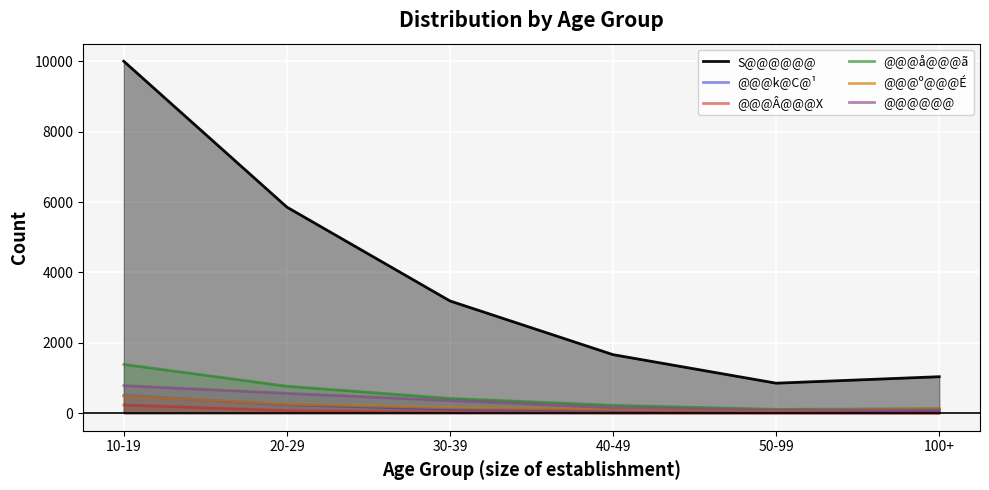

What is the label of the 4th point from the right?

30-39